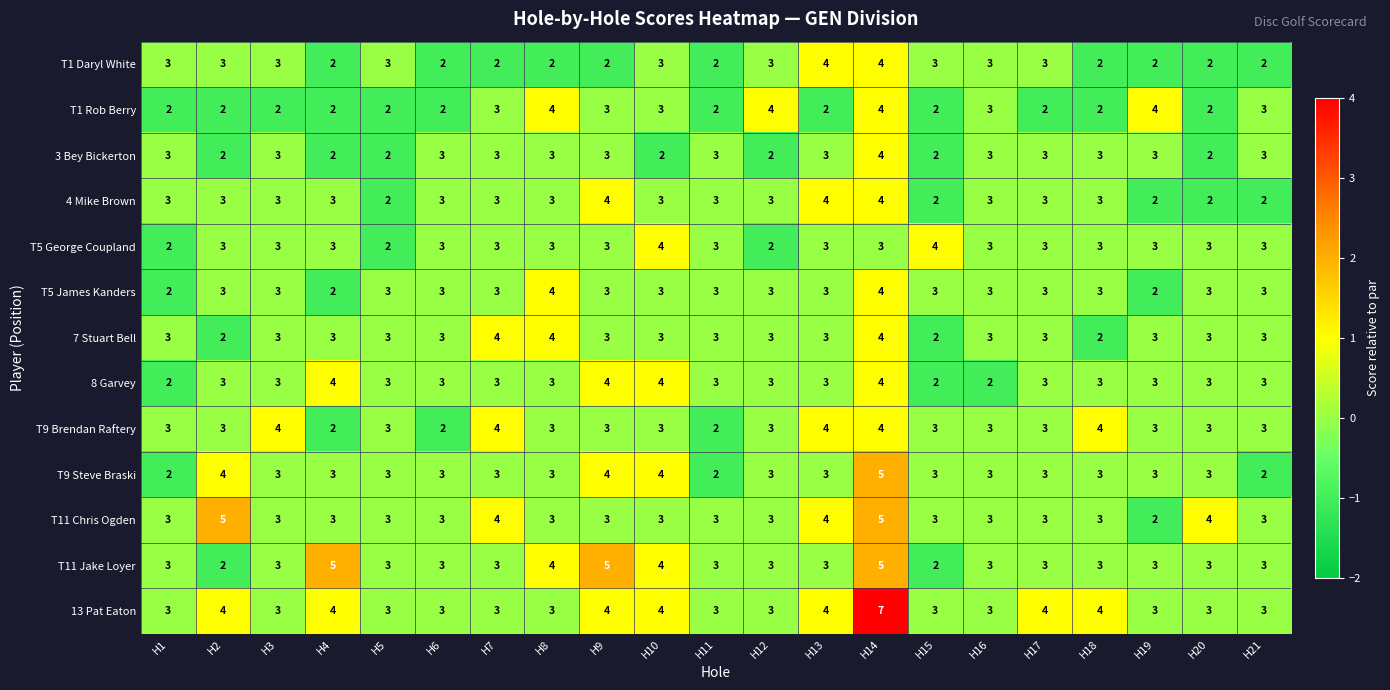

What is the total value across all series at H4?

38